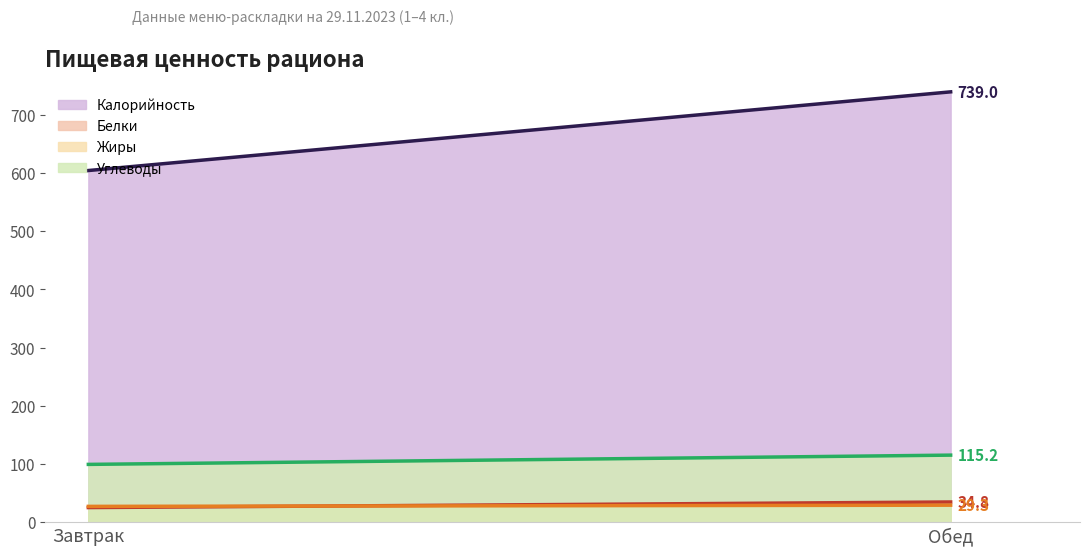

At which category does the chart reach its peak across all series?

Обед